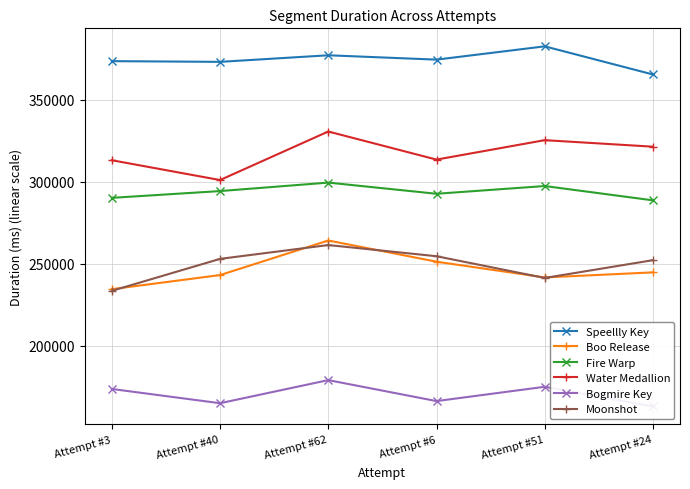

Which has a higher value, Attempt #40 or Attempt #51?

Attempt #51